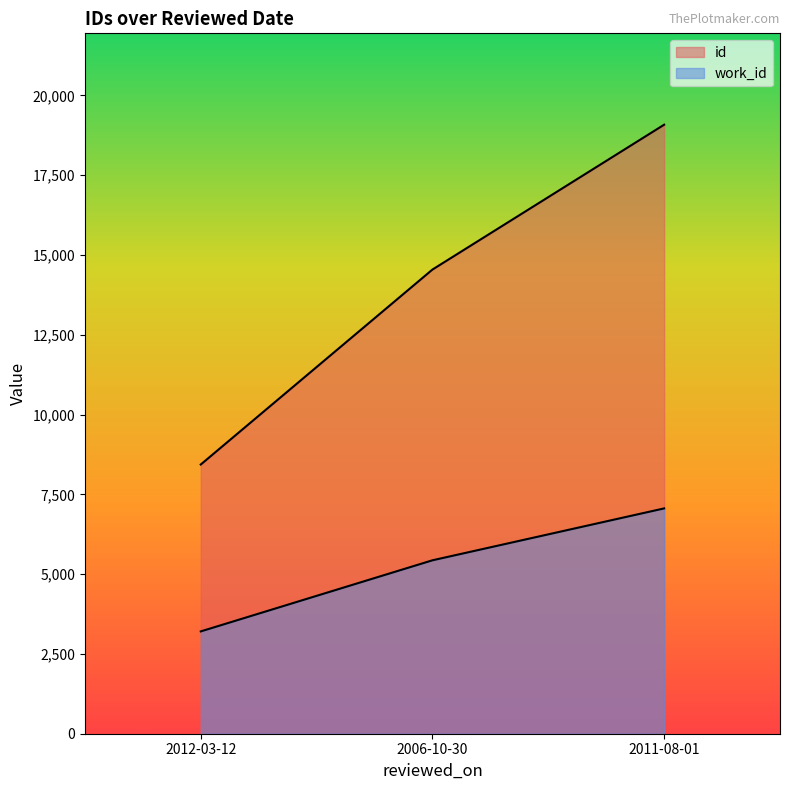

Where is id nearest to the value 13759?

2006-10-30